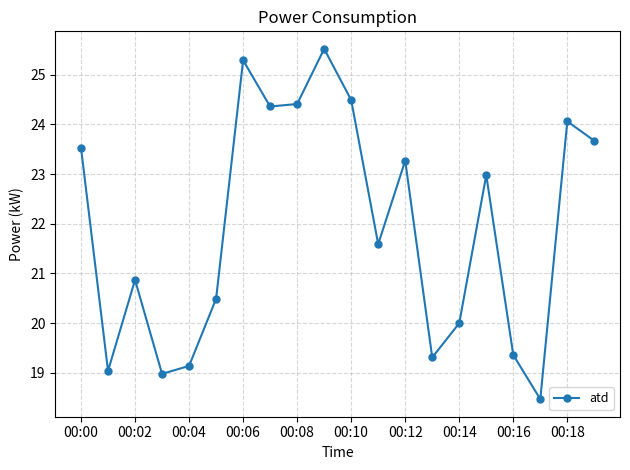

What is the value of the 5th point from the left?

19.1